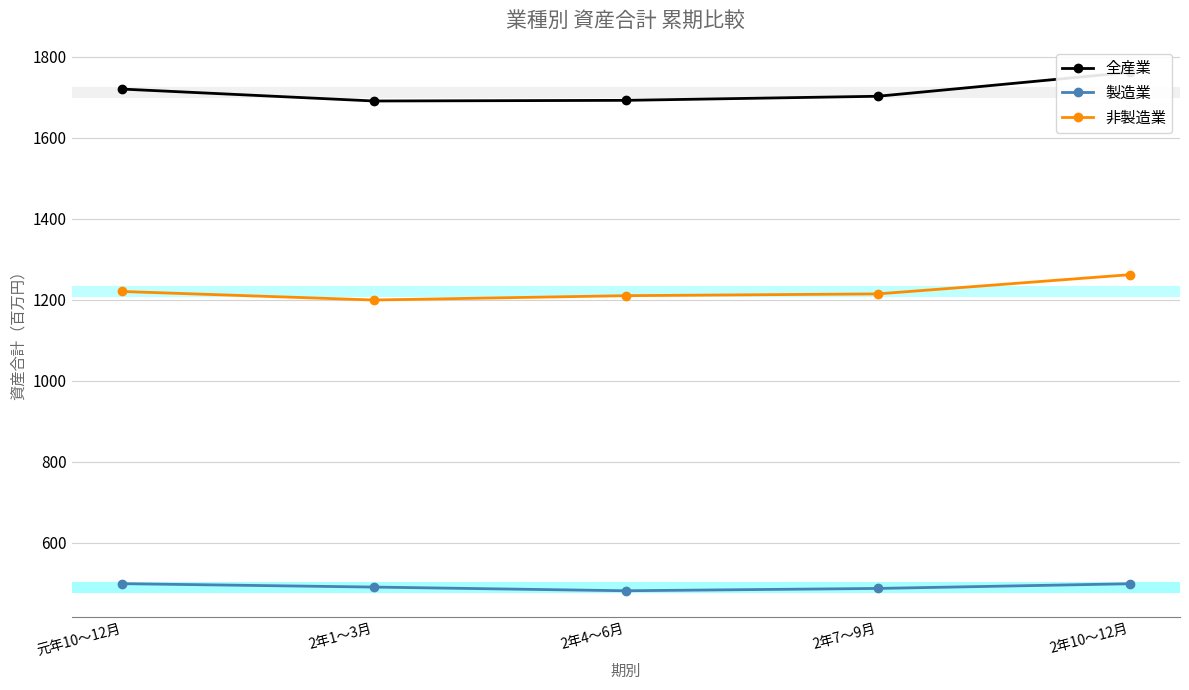

Which has a higher value, 元年10～12月 or 2年10～12月?

2年10～12月